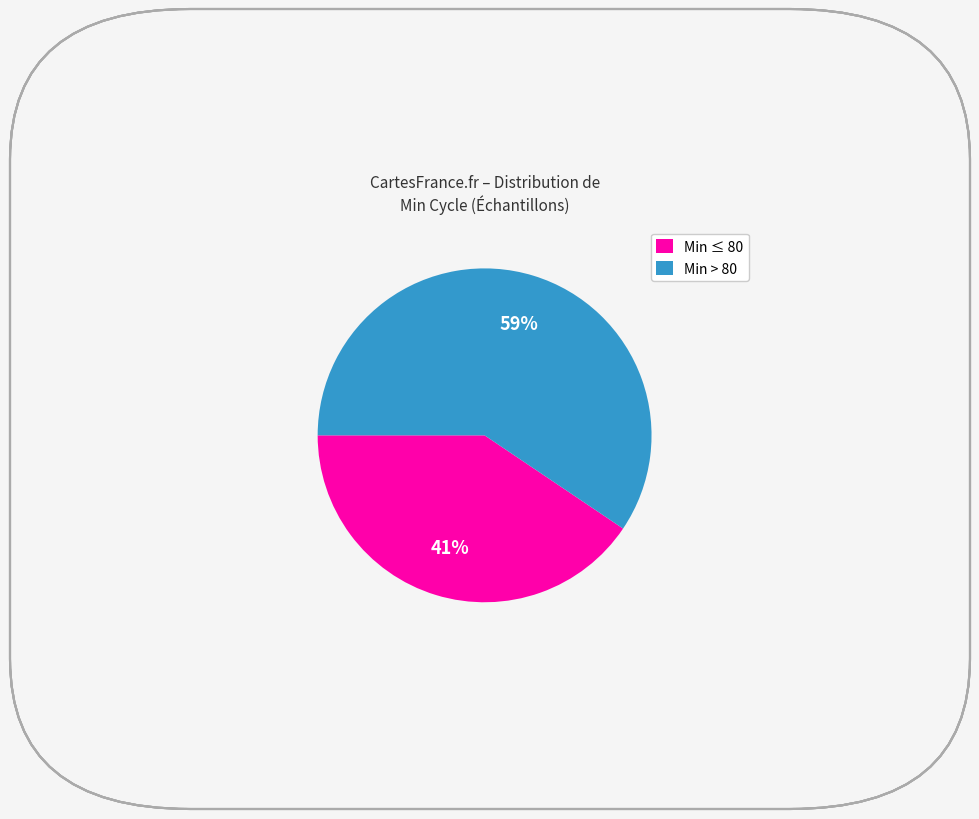

To the nearest percent, what is the average slice percentage?

50%